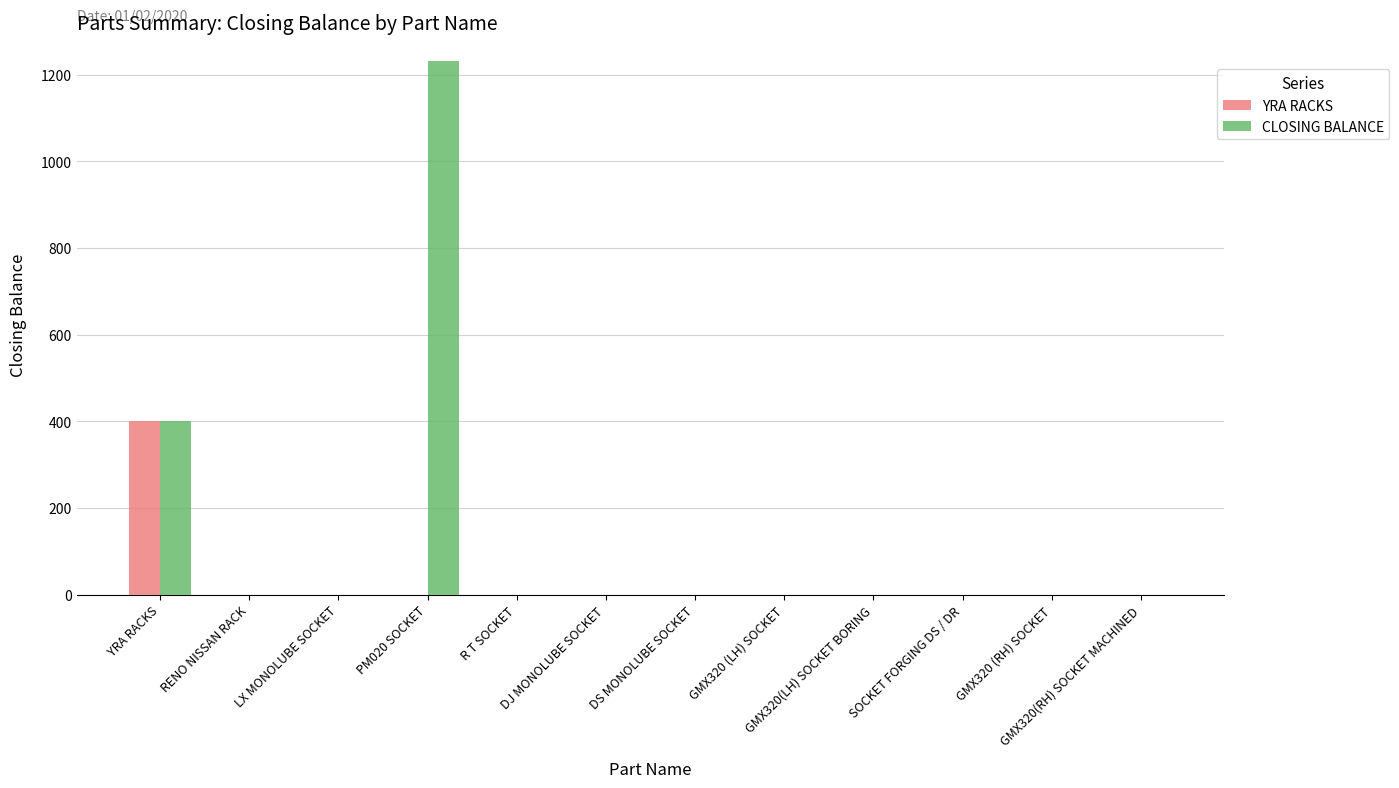

How many groups of bars are there?

12